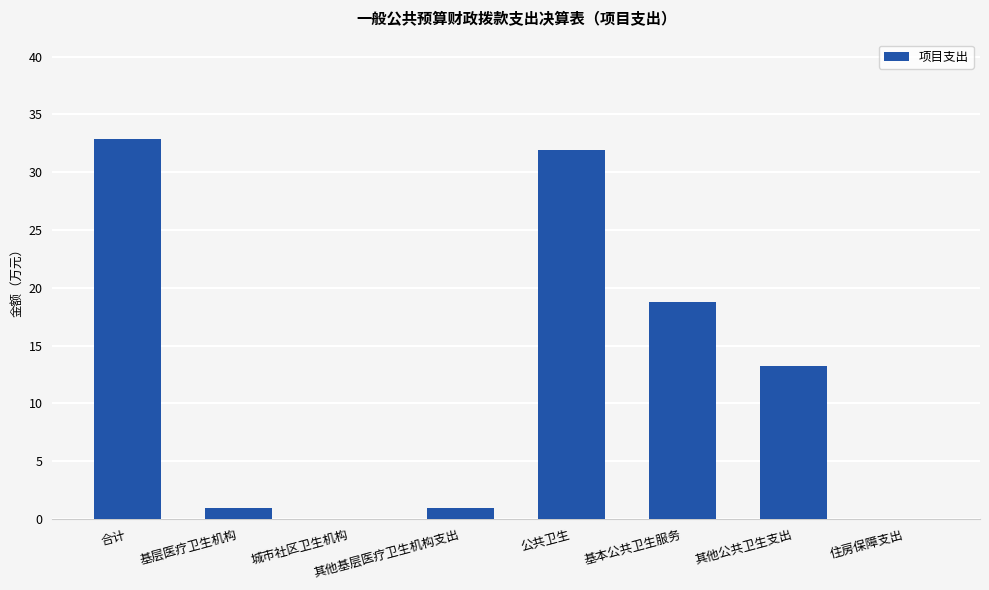

How many distinct data groups are displayed?

1